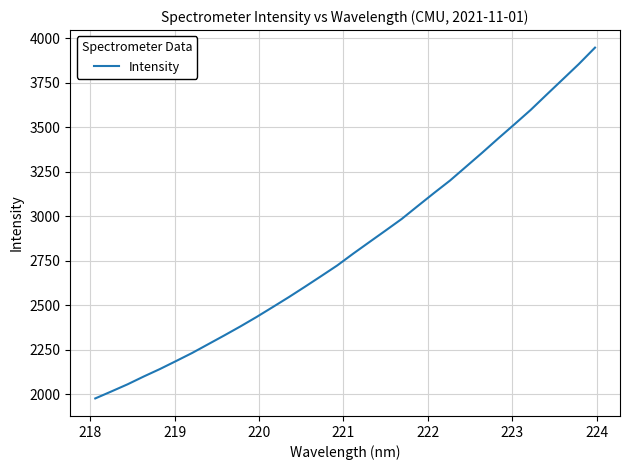

What is the smallest value displayed?

1977.3